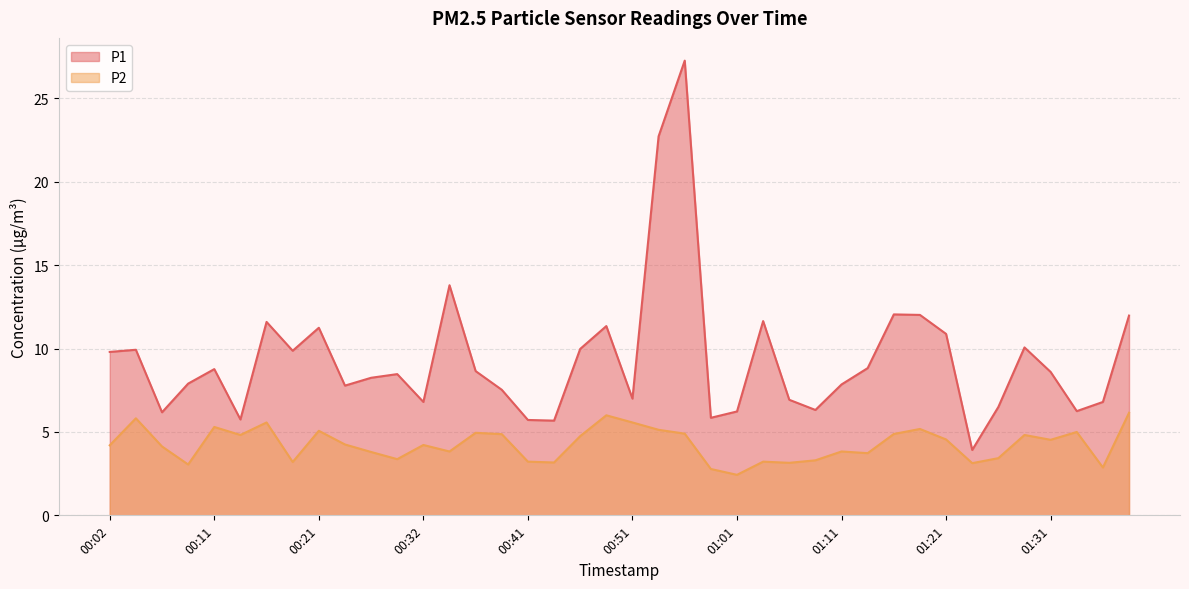

The value of P1 at 00:49 is 11.3. True or false?

True